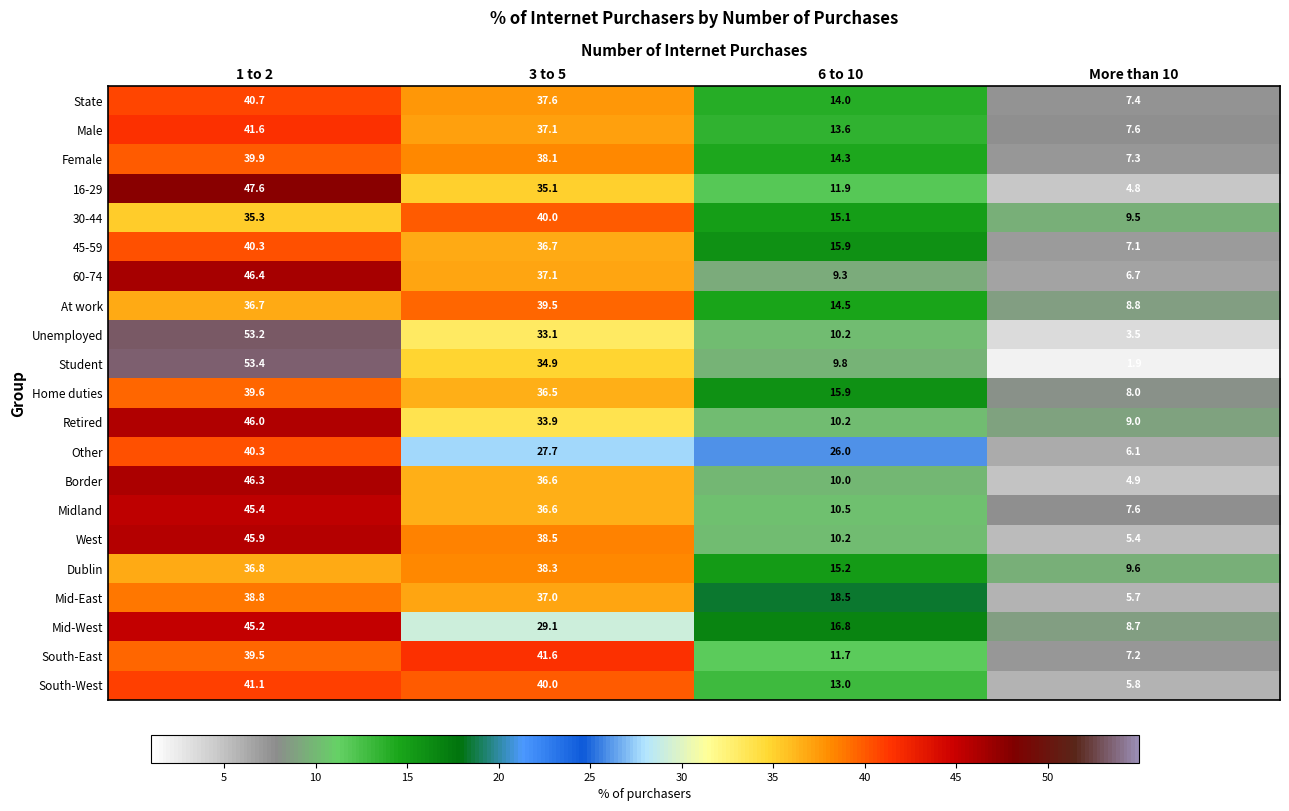

Which series has the widest spread of values?

Student